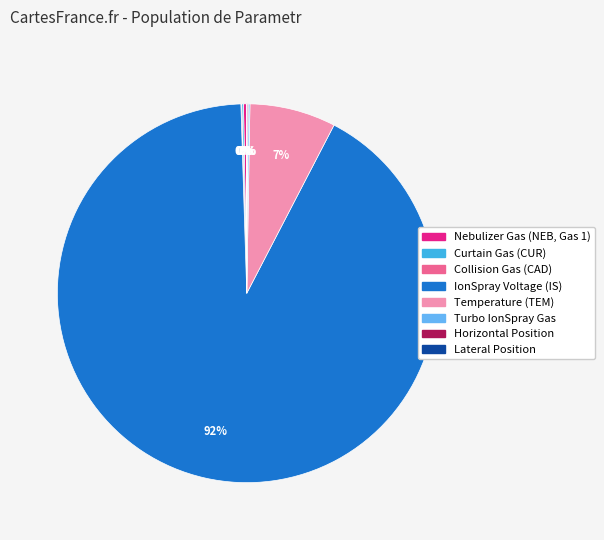

True or false: IonSpray Voltage (IS) accounts for 92% of the total.

True